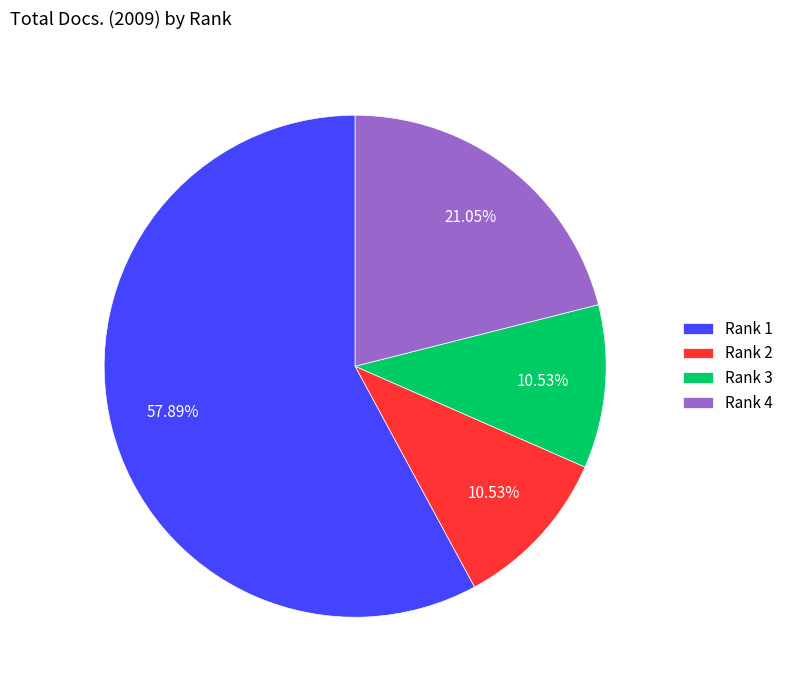

What is the largest slice in the pie chart?

Rank 1